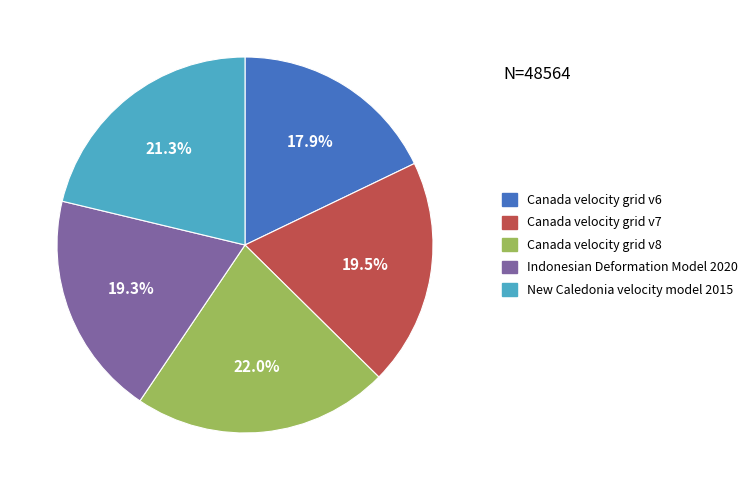

What is the ratio of the value at New Caledonia velocity model 2015 to the value at Canada velocity grid v6?

1.2